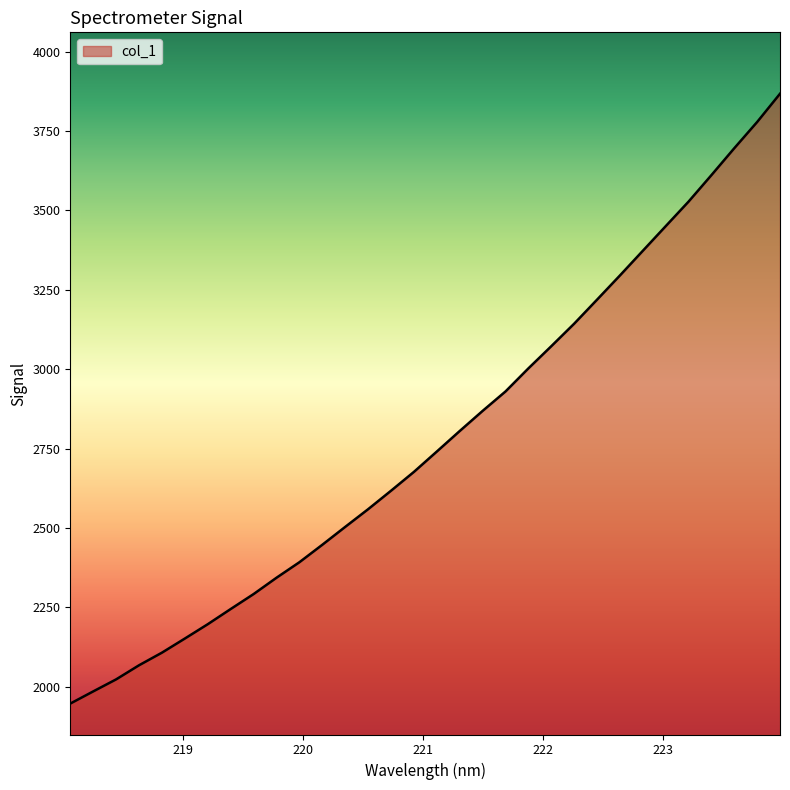

What is the smallest value displayed?

1946.8